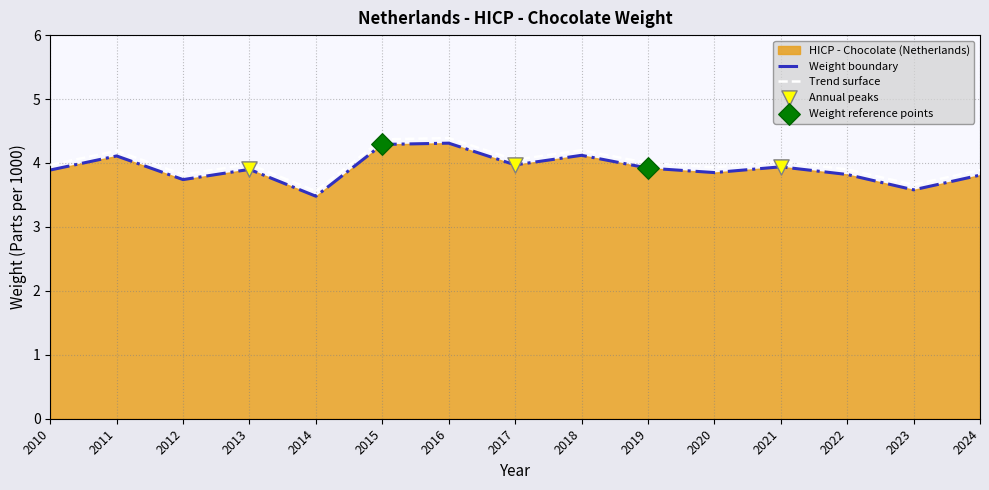

Approximately how many times larger is the value at 2017 compared to 2022?

1.0